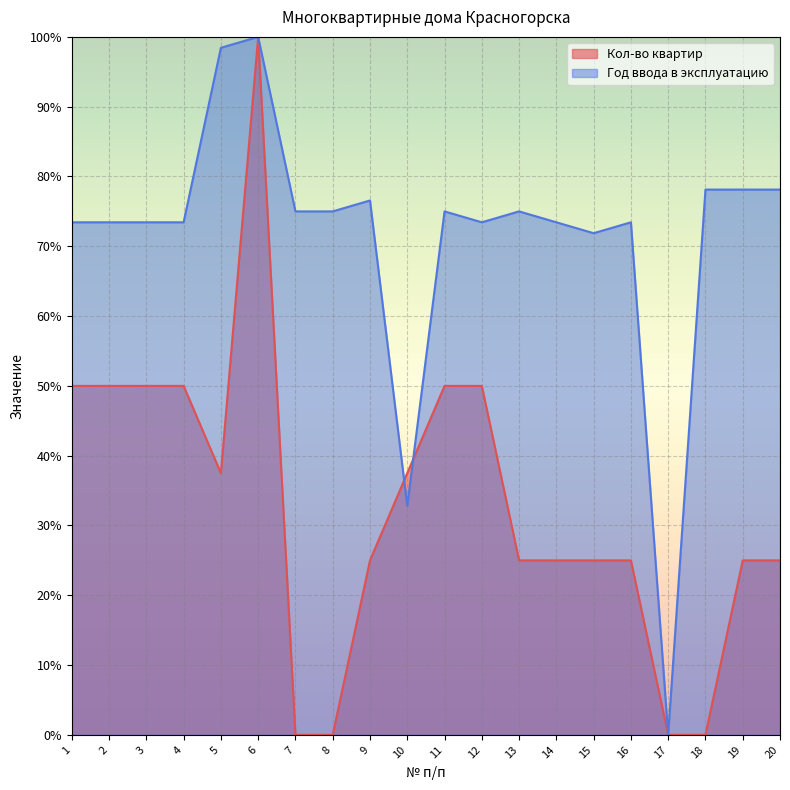

Rank the series by their maximum value, from lowest to highest.

Кол-во квартир, Год ввода в эксплуатацию